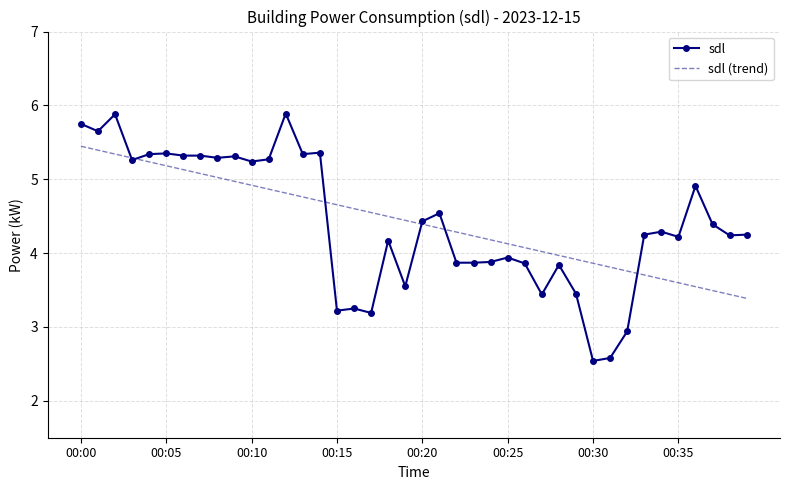

What is the greatest value displayed?

5.9